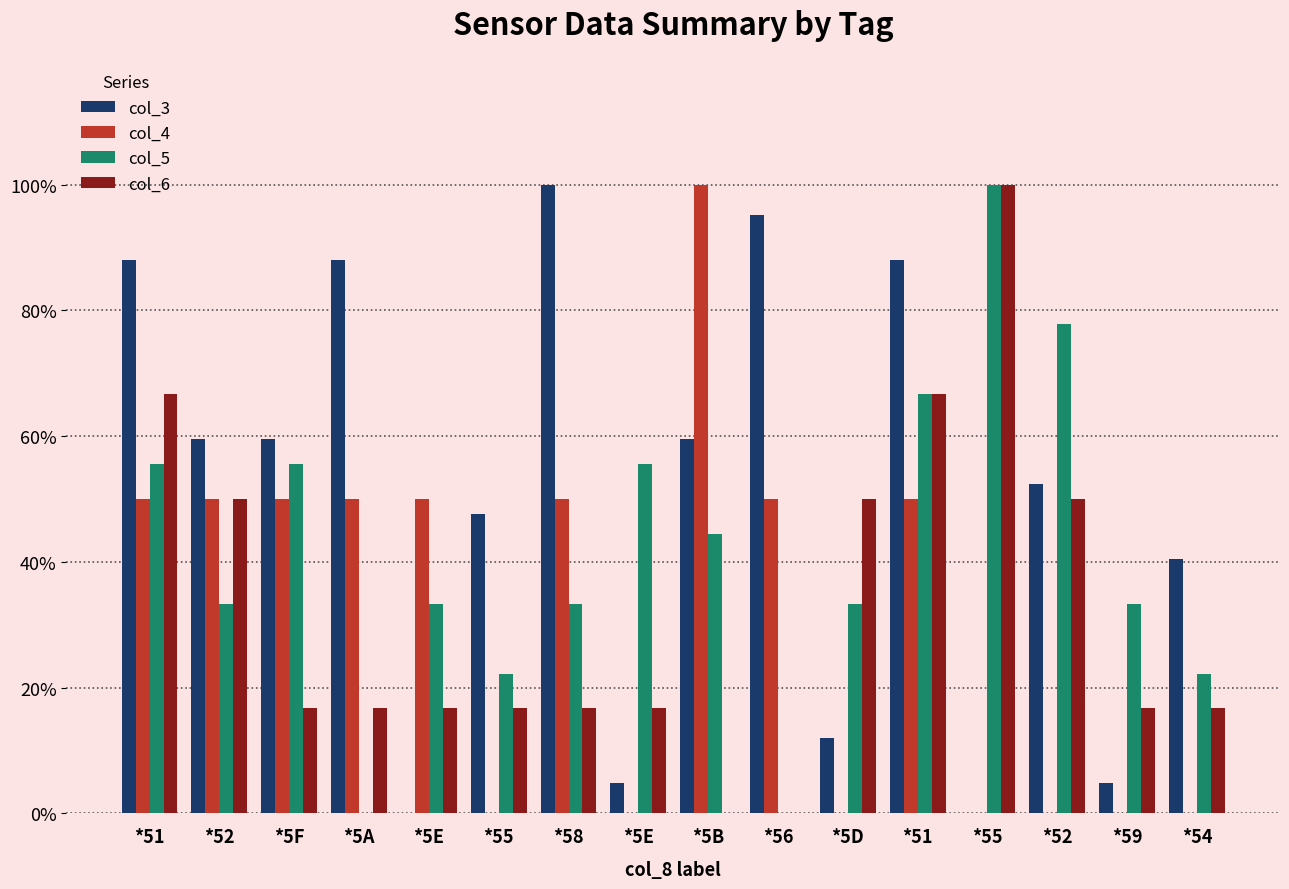

True or false: col_3 has a value of 88.1 at *5A.

True